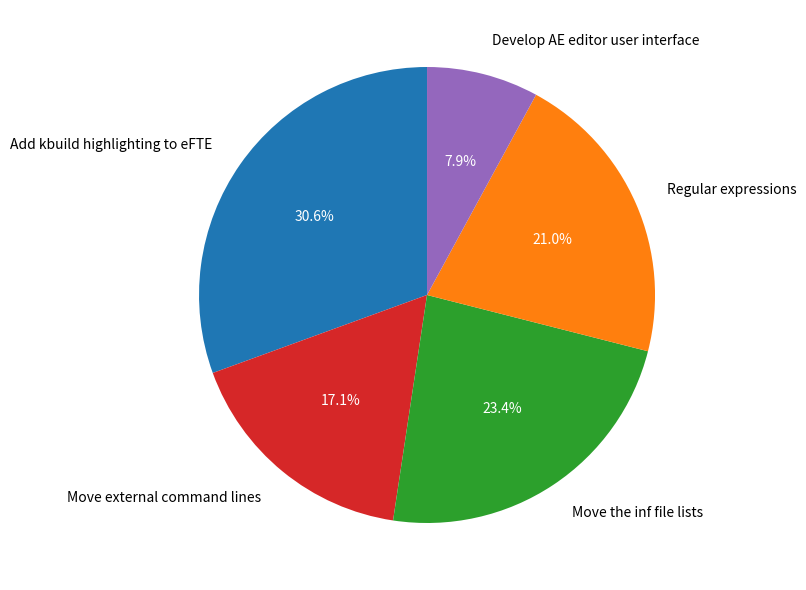

Between Develop AE editor user interface and Regular expressions, which is larger?

Regular expressions